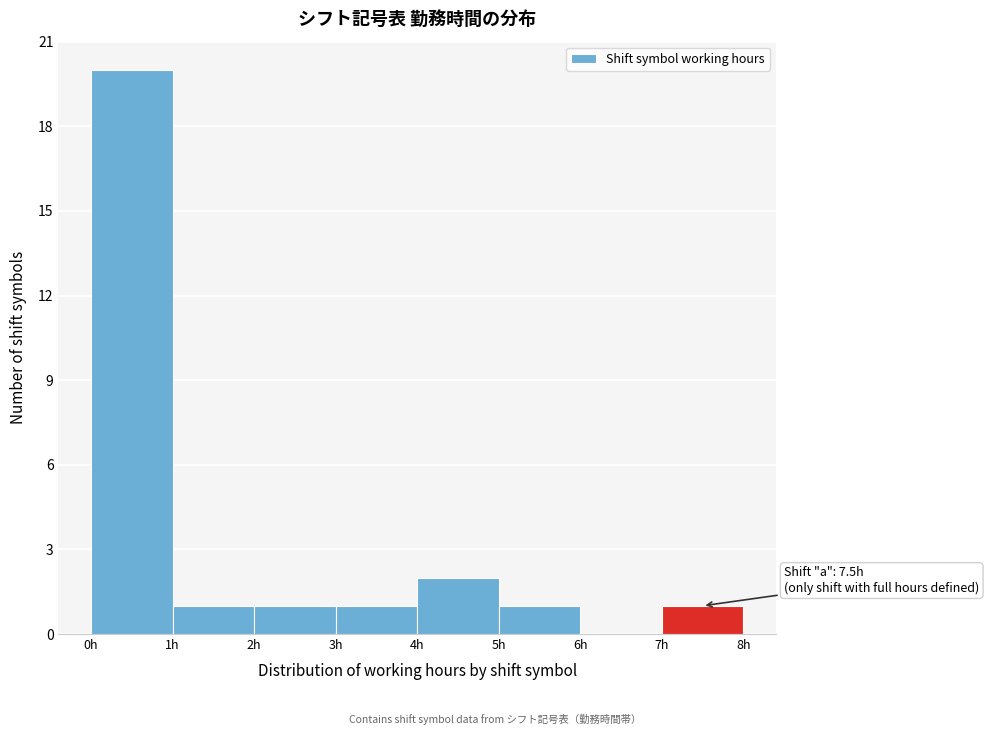

Over which range of the x-axis is the bar tallest?

0 to 1